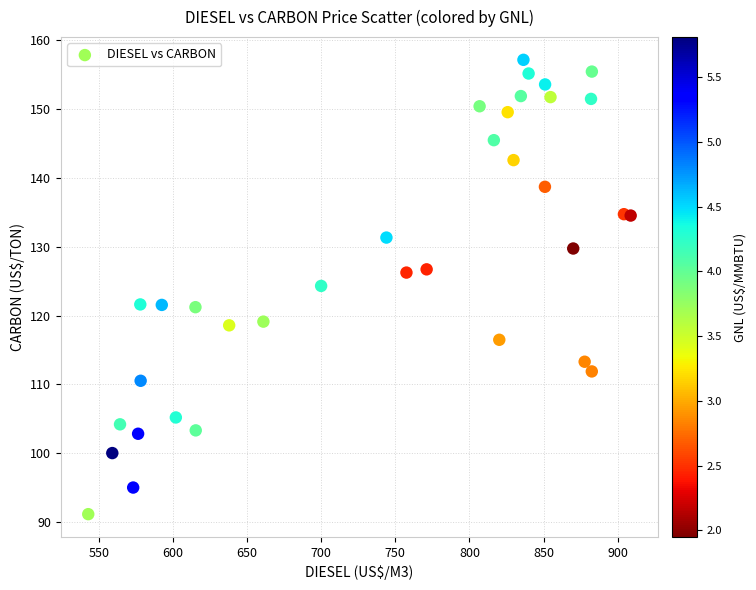

What is the range of X values (max minus min)?

365.8